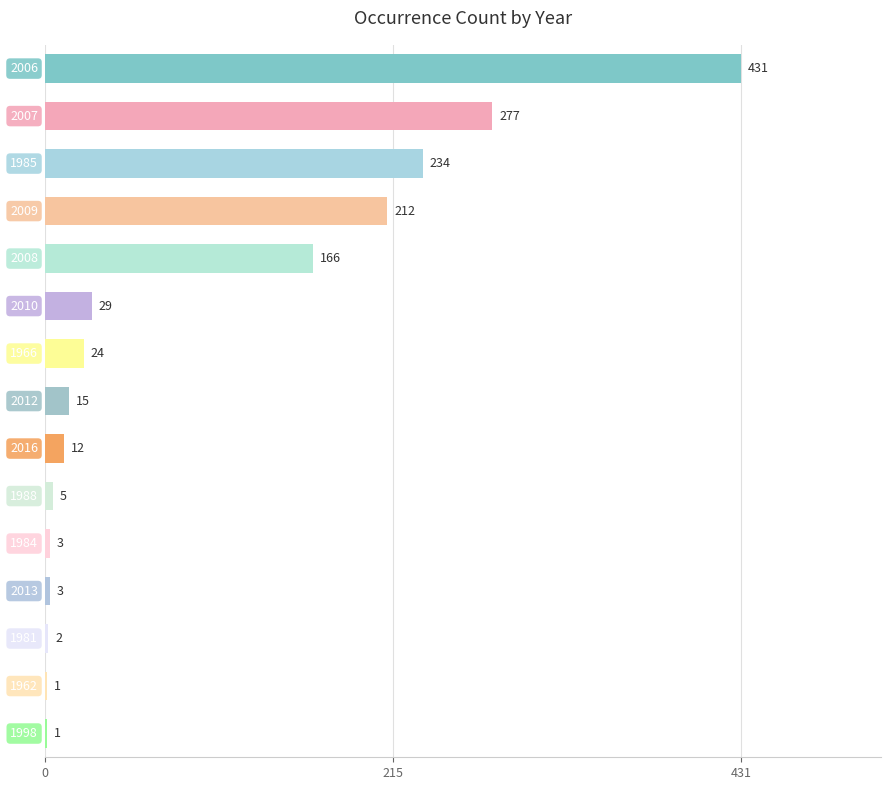

What is the sum of all values?

1415